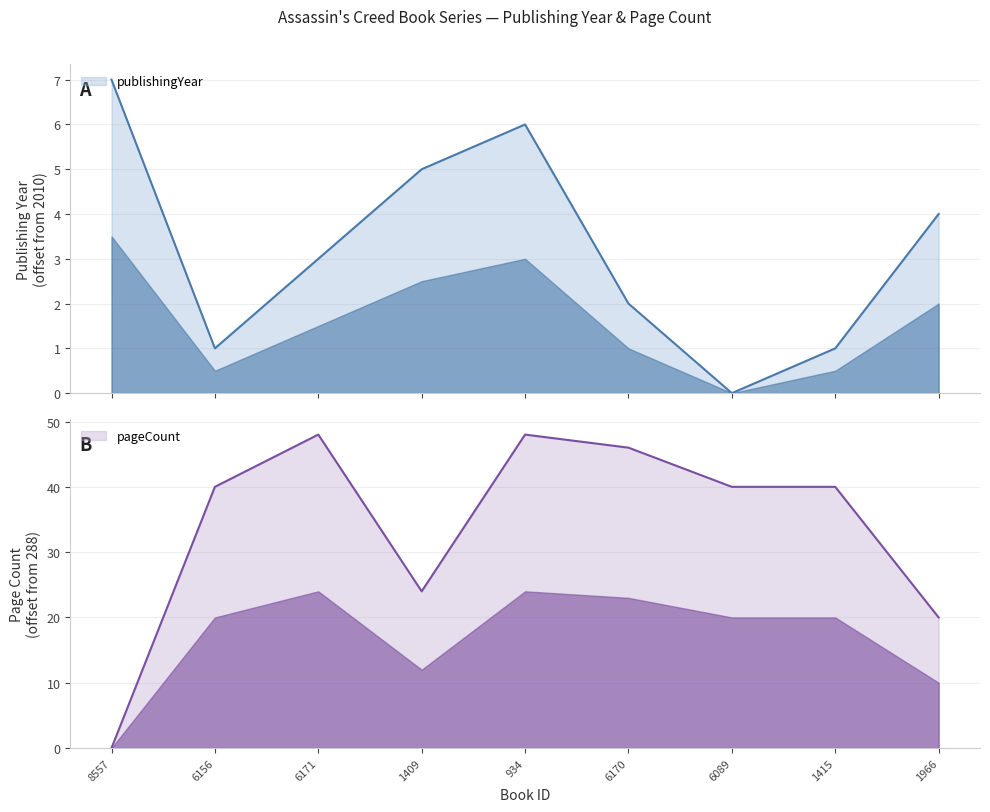

What is the label of the 4th point from the left?

1409